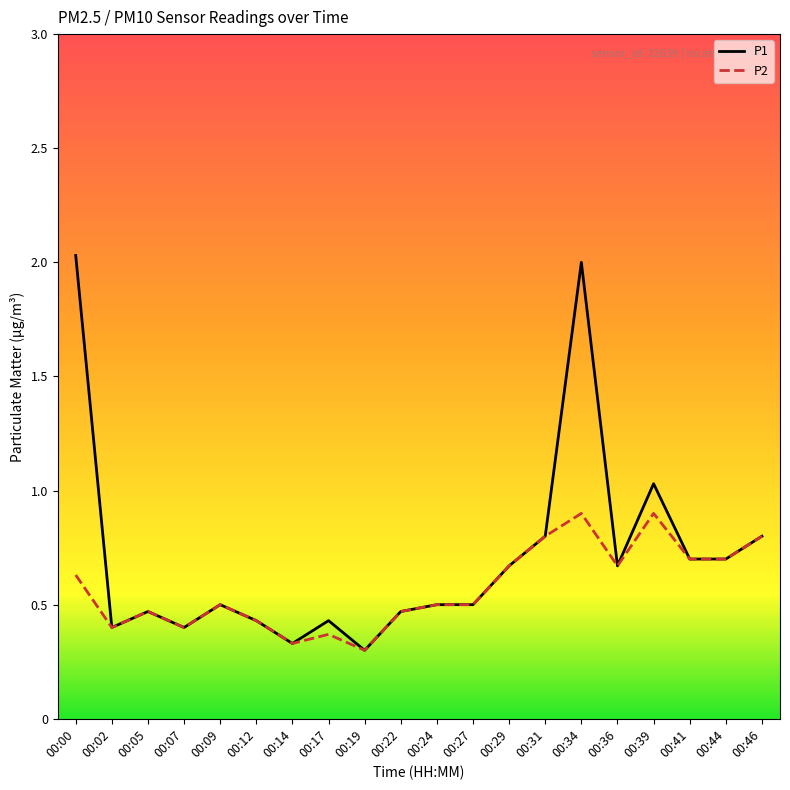

Rank the series by their maximum value, from highest to lowest.

P1, P2